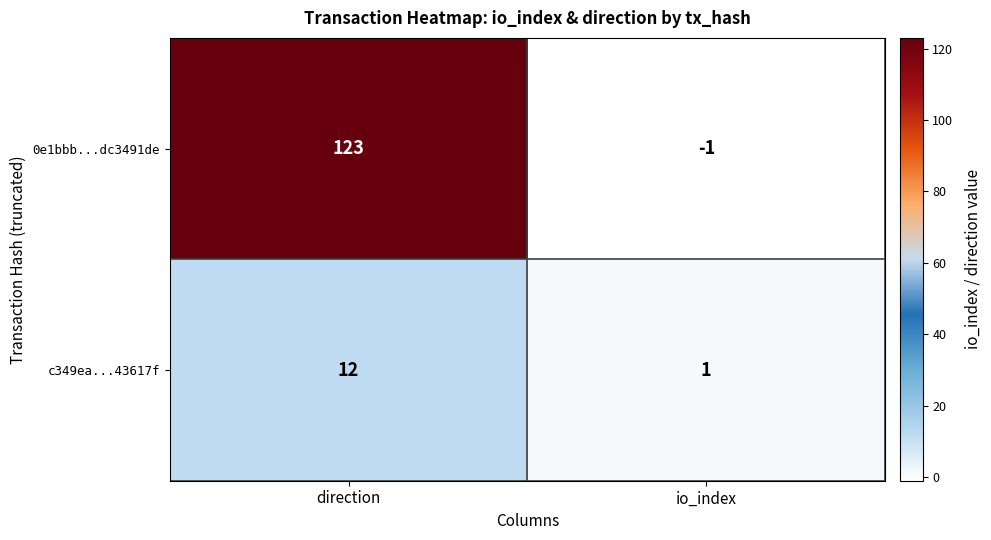

What is the approximate value of 0e1bbb...dc3491de at direction, to the nearest 50?

100